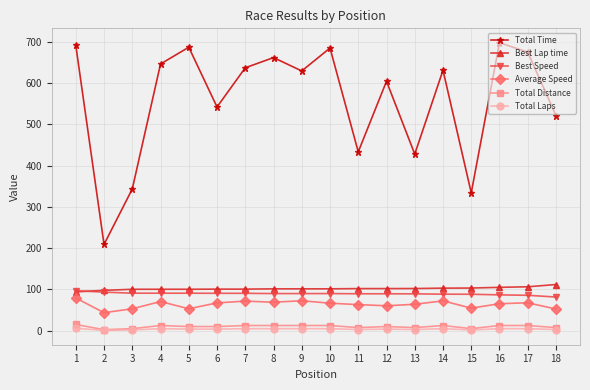

Which series has the largest range (max minus min)?

Total Time